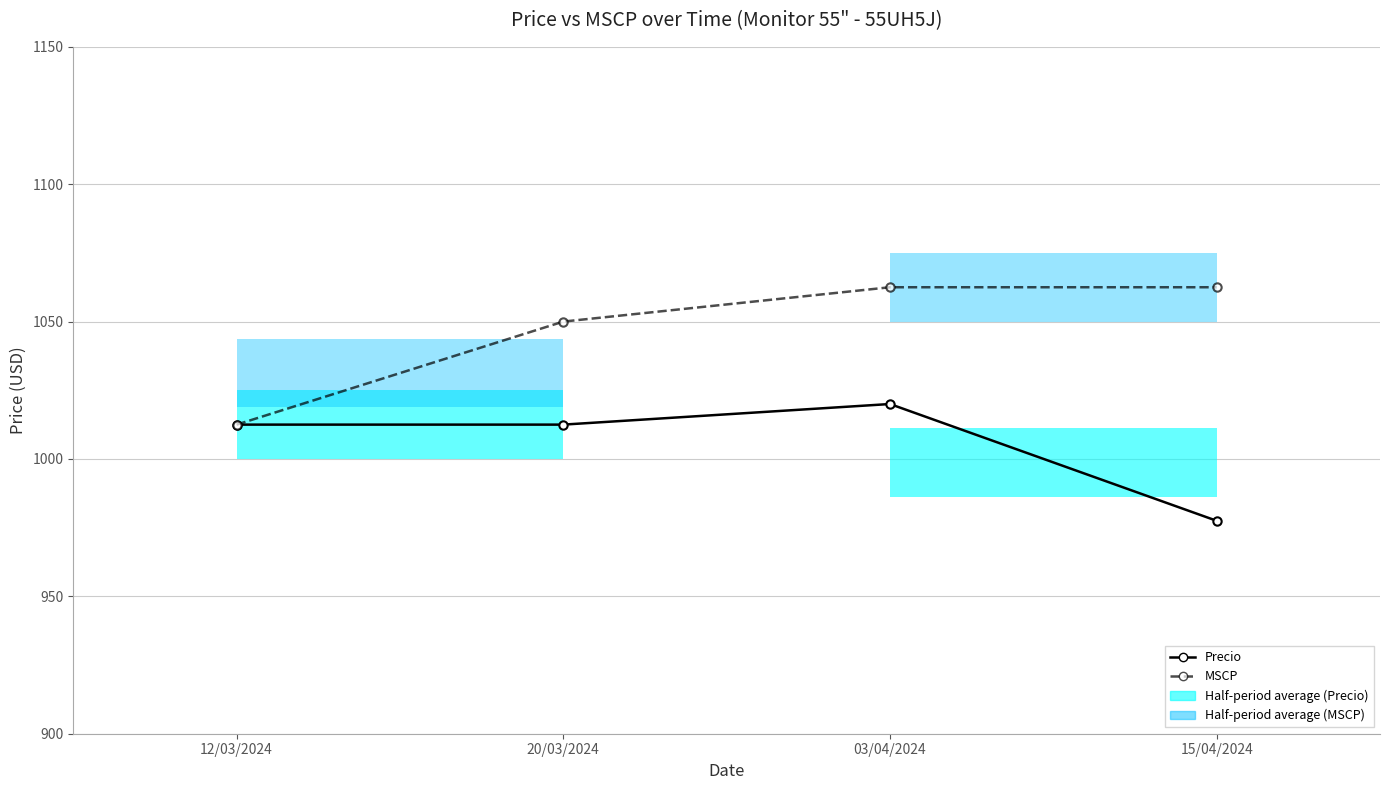

At which label does Precio first exceed 1012?

12/03/2024